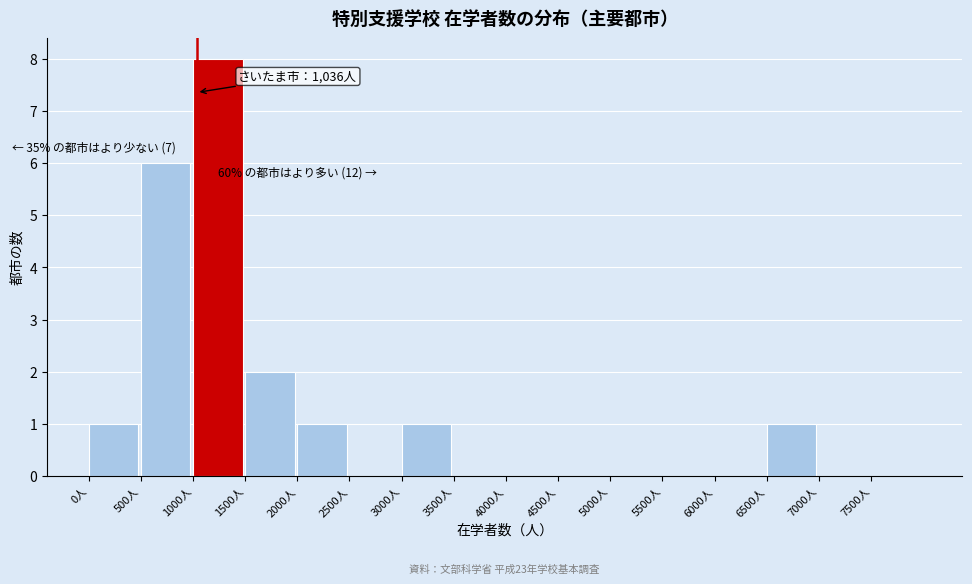

Over which range of the x-axis is the bar tallest?

1000 to 1500